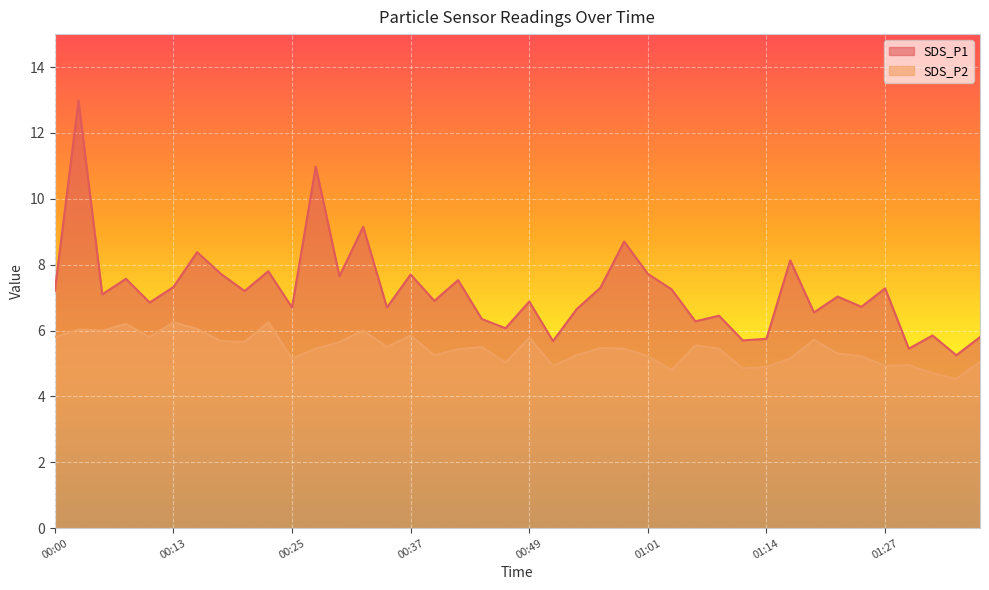

The value of SDS_P1 at 00:00 is 1.5. True or false?

False